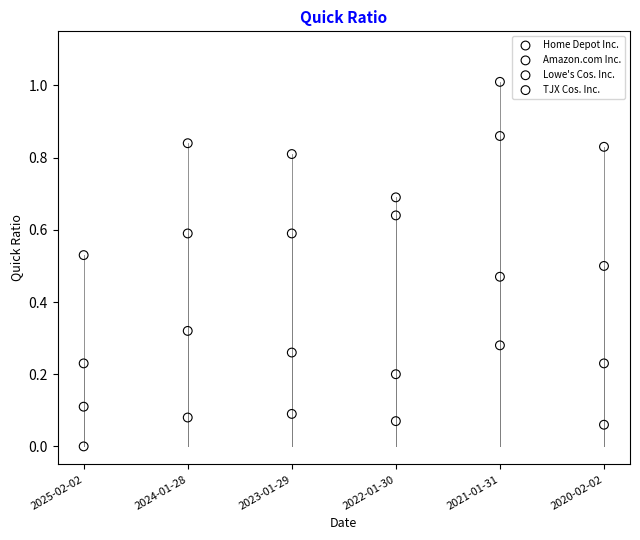

Across all data points, what is the range of Y values (max minus min)?

1.0